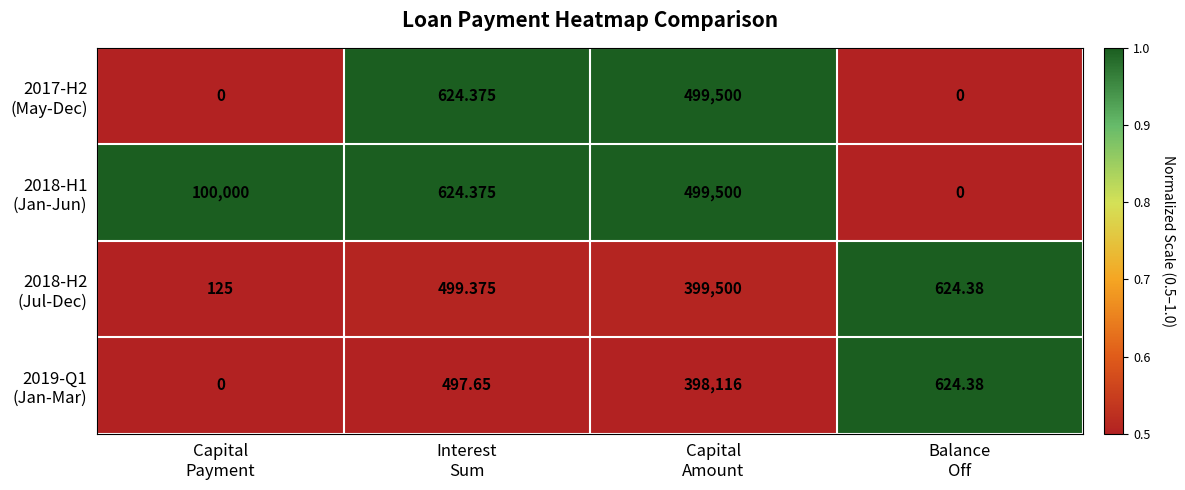

Count the number of categories in the chart.

4